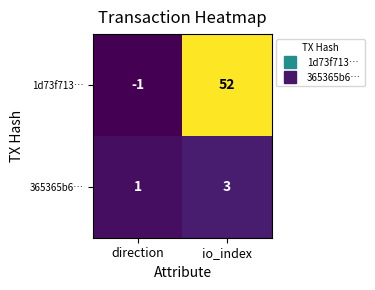

True or false: 365365b6… has a value of 3 at io_index.

True